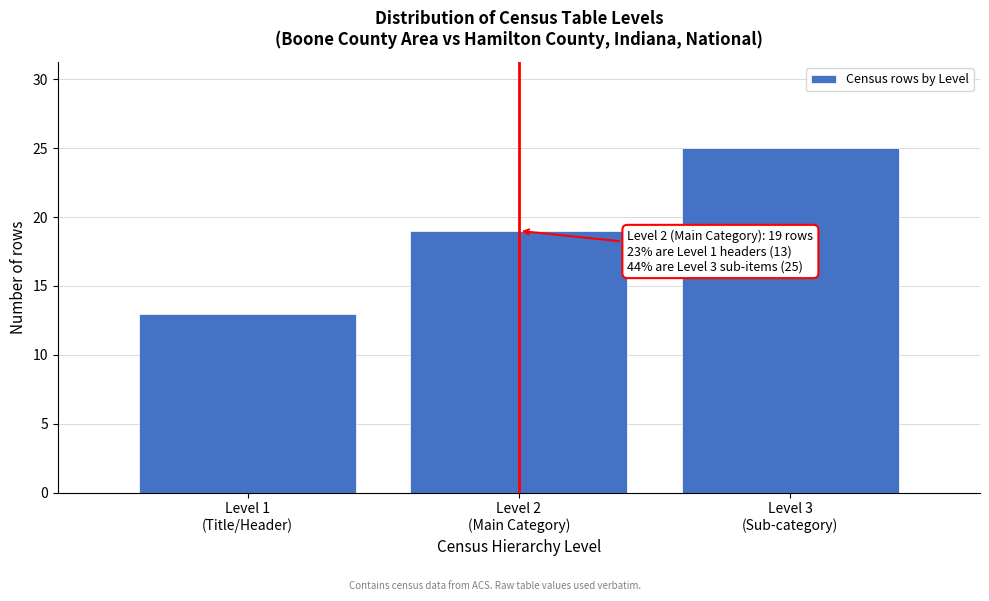

Reading left to right, list all the values displayed in this chart.

13	19	25